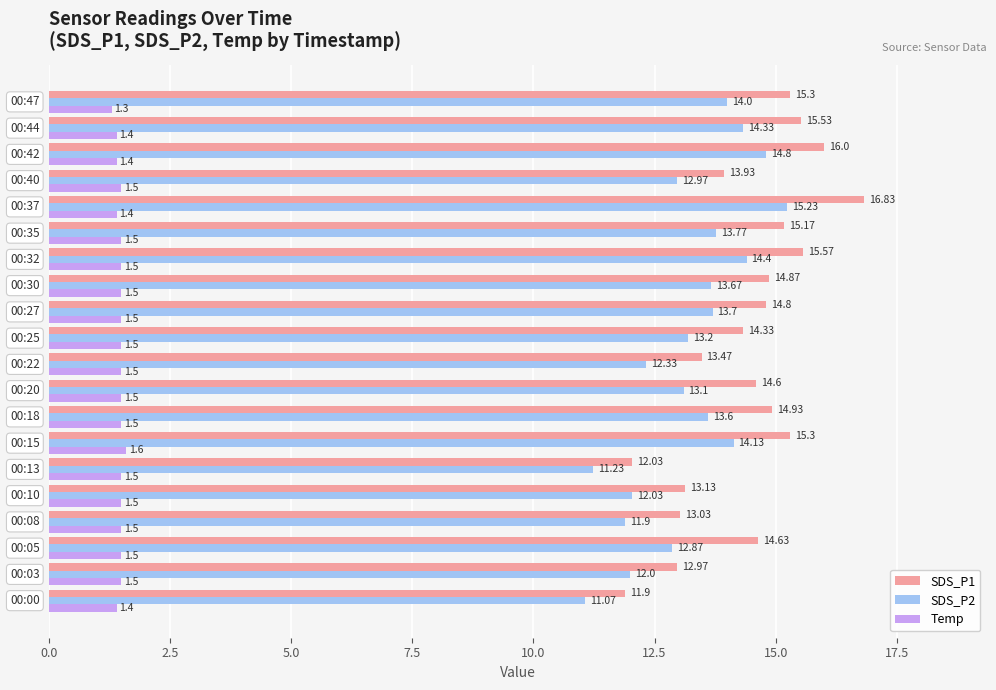

Which series has the largest total across all categories?

SDS_P1